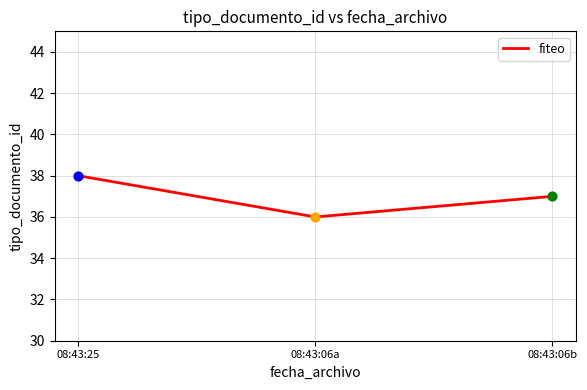

What is the ratio of the value at 08:43:06a to the value at 08:43:25?

0.9